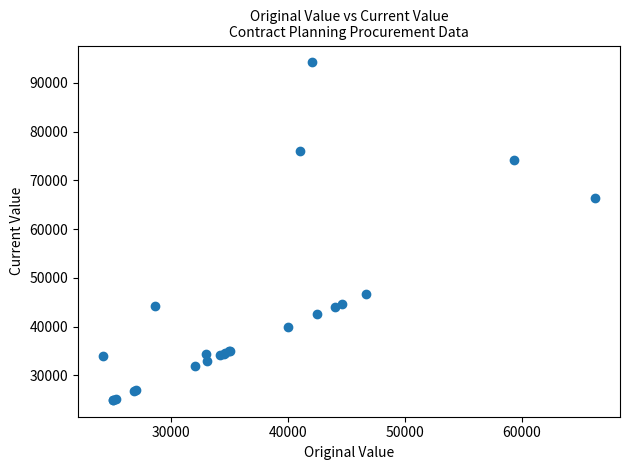

What Y value in the scatter plot is closest to 59590?

66300.0